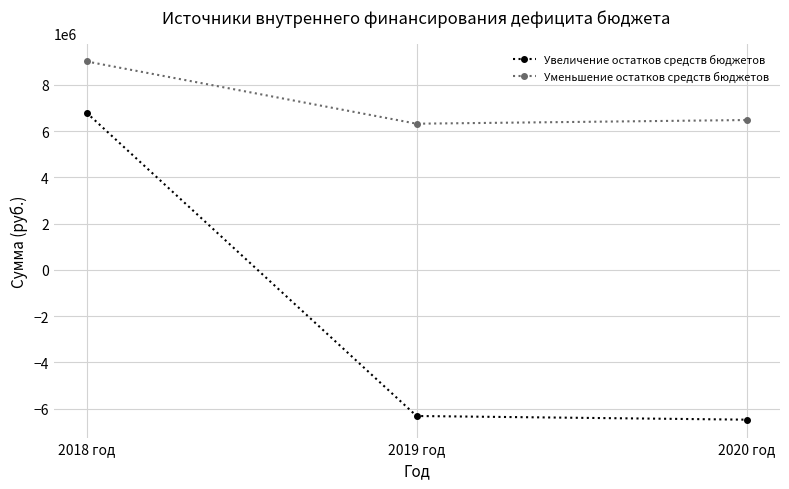

What is the approximate value of Увеличение остатков средств бюджетов at 2018 год?

6791769.7